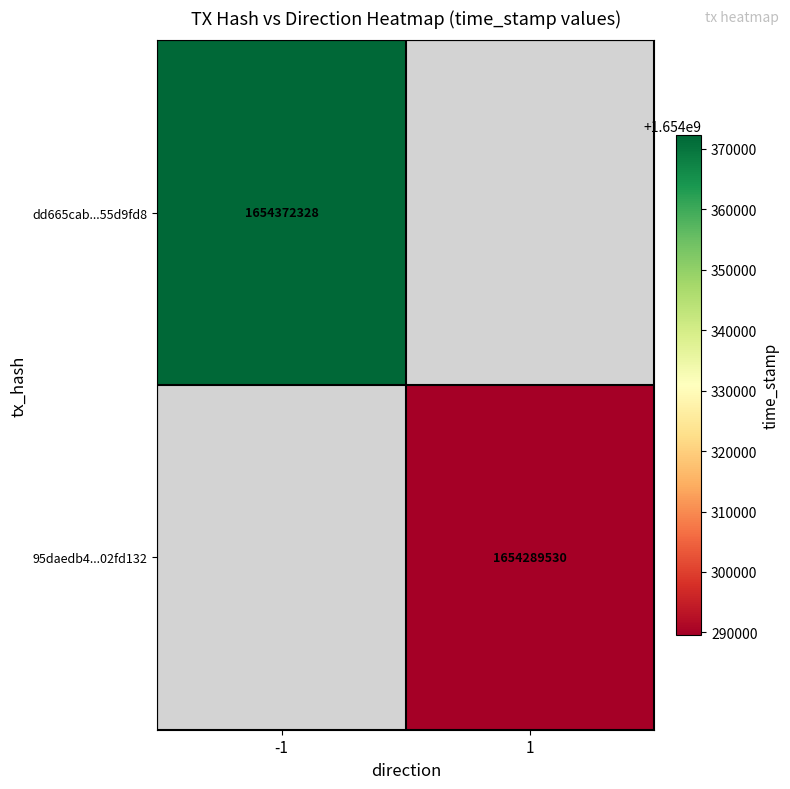

The value of 95daedb4...02fd132 at 1 is 1654289530. True or false?

True